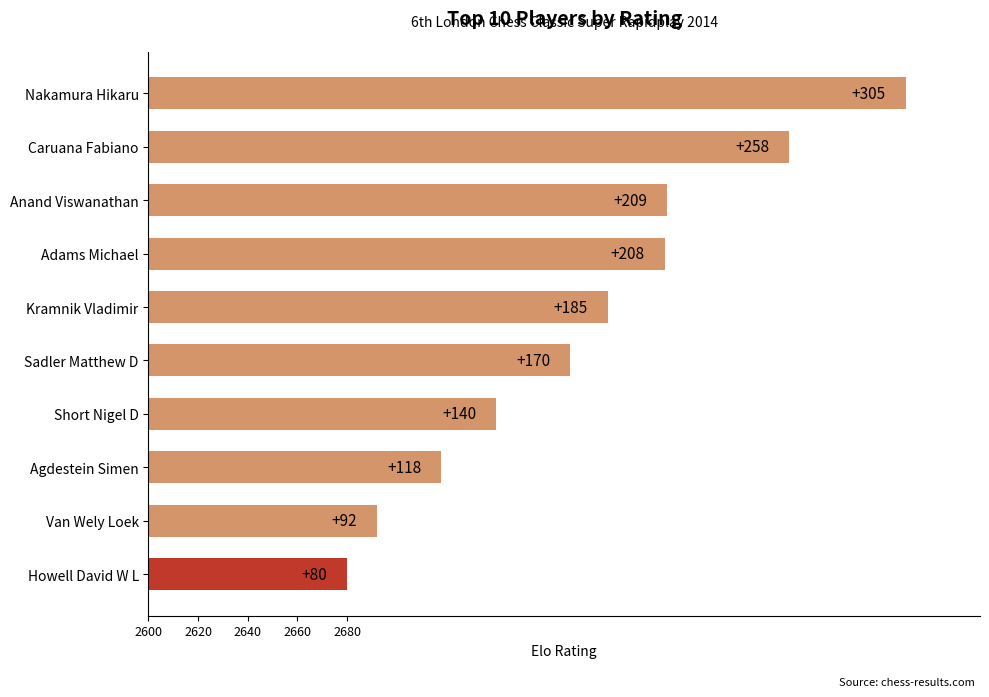

Rank the categories by value from highest to lowest.

Nakamura Hikaru, Caruana Fabiano, Anand Viswanathan, Adams Michael, Kramnik Vladimir, Sadler Matthew D, Short Nigel D, Agdestein Simen, Van Wely Loek, Howell David W L